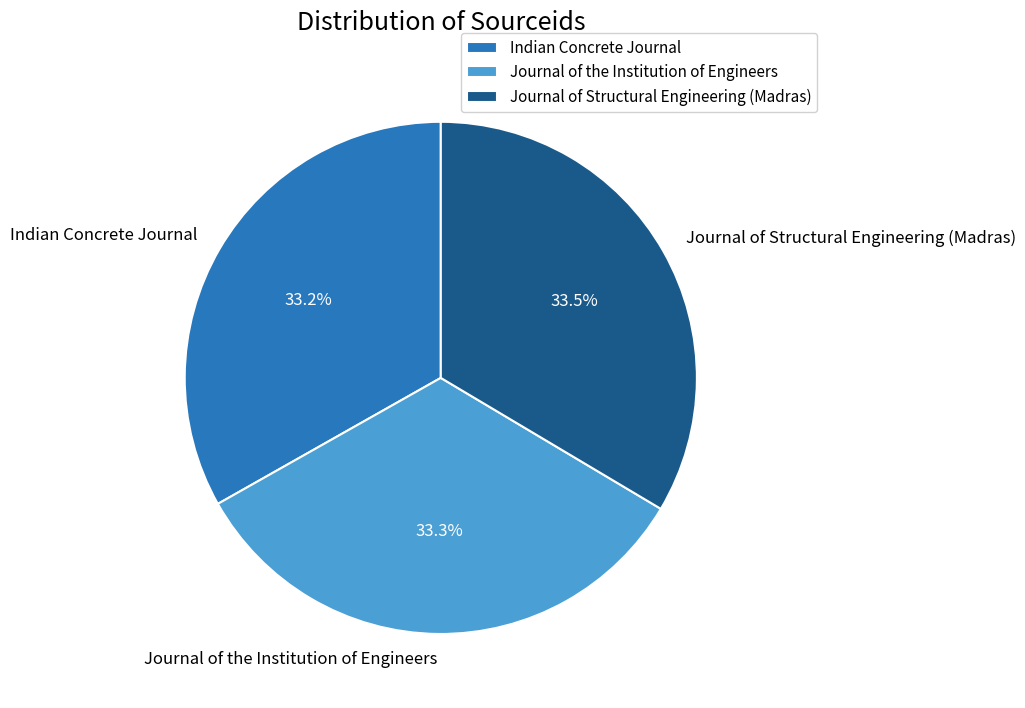

Approximately how many times larger is the value at Indian Concrete Journal compared to Journal of the Institution of Engineers?

1.0